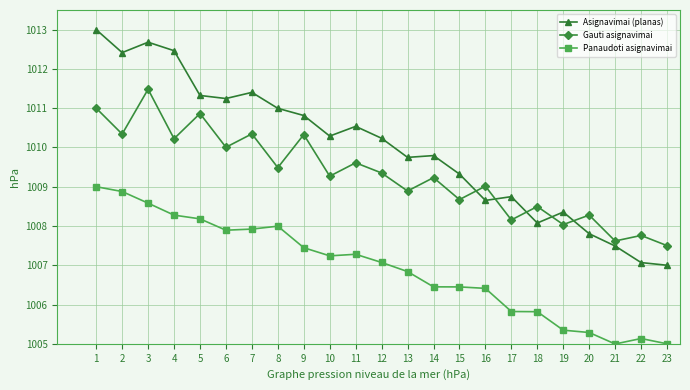

What is the sum of all Gauti asignavimai values?

23214.0